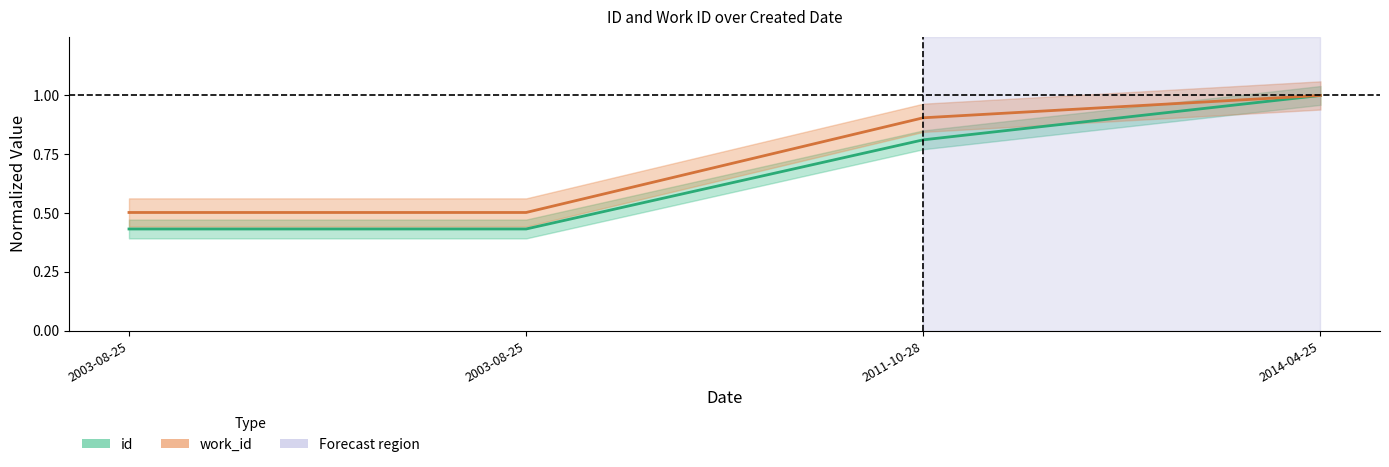

What is the lowest value of the work_id series?

0.5